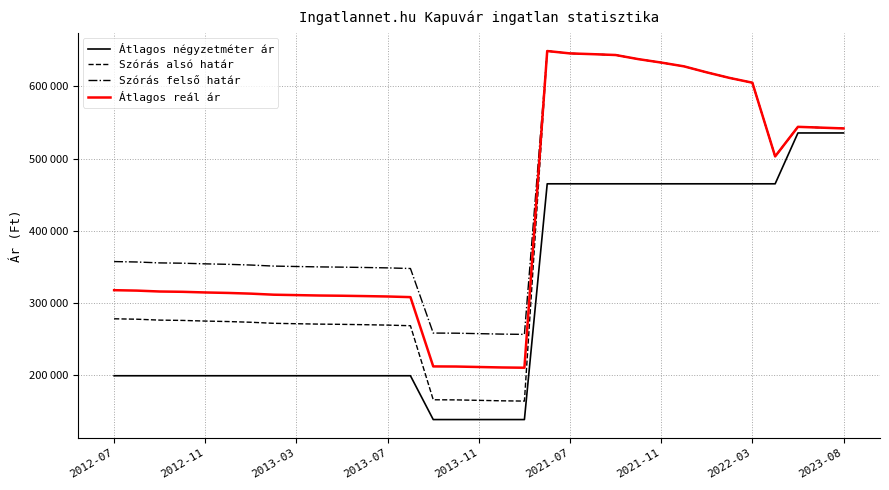

True or false: Szórás alsó határ and Átlagos reál ár cross at least once.

False